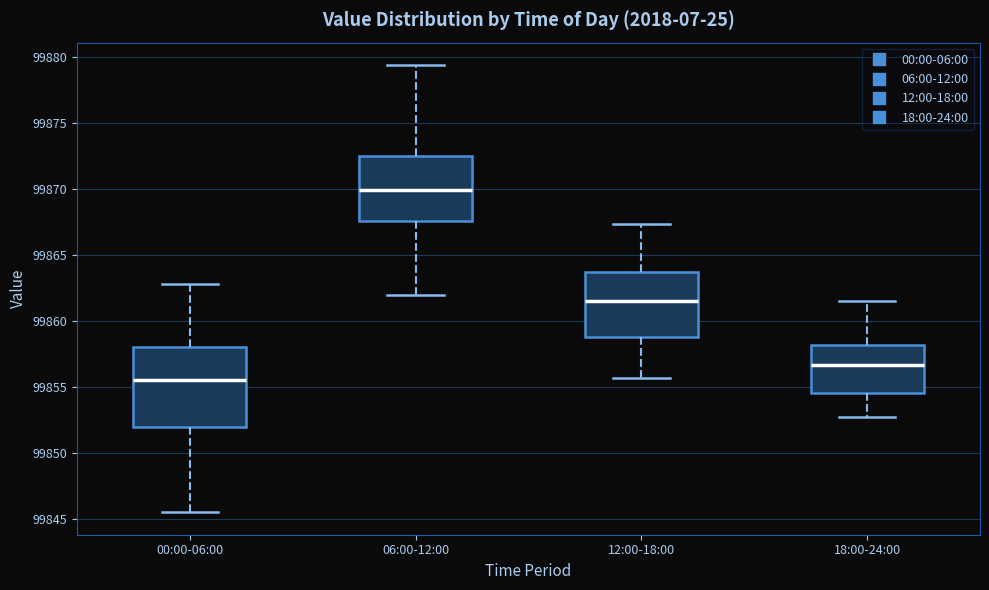

Which box has the highest median line?

06:00-12:00